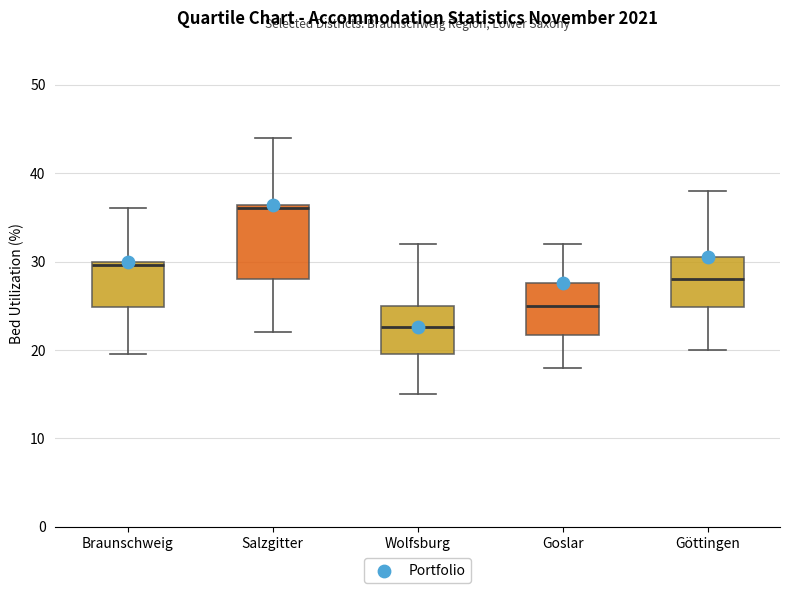

Reading left to right, read every box against the y-axis: the position of its median line, the range the box covers, and the ends of its whiskers. The values are not printed on the chart, so give them approximately, as read against the axis.

Braunschweig: median 30 (just below the box's upper edge), box 25 to 30, whiskers 20 to 36
Salzgitter: median 36 (just below the box's upper edge), box 28 to 36, whiskers 22 to 44
Wolfsburg: median 23, box 20 to 25, whiskers 15 to 32
Goslar: median 25, box 22 to 28, whiskers 18 to 32
Göttingen: median 28, box 25 to 31, whiskers 20 to 38